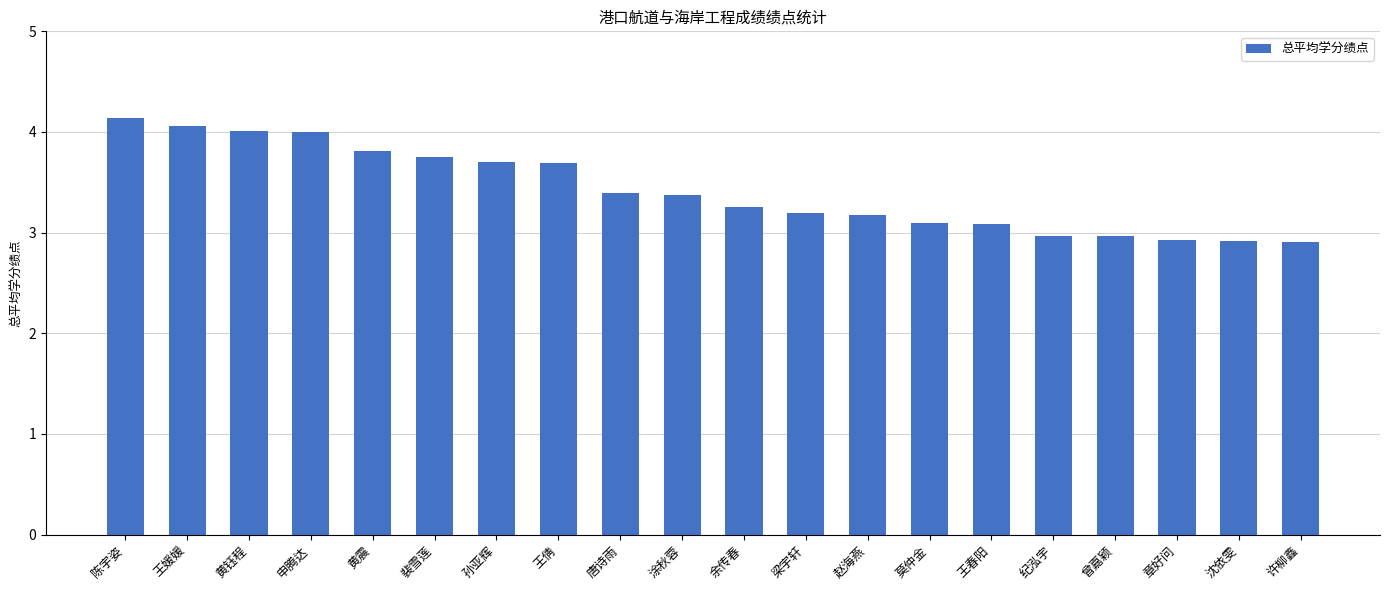

What is the value of the 1st bar from the left?

4.1